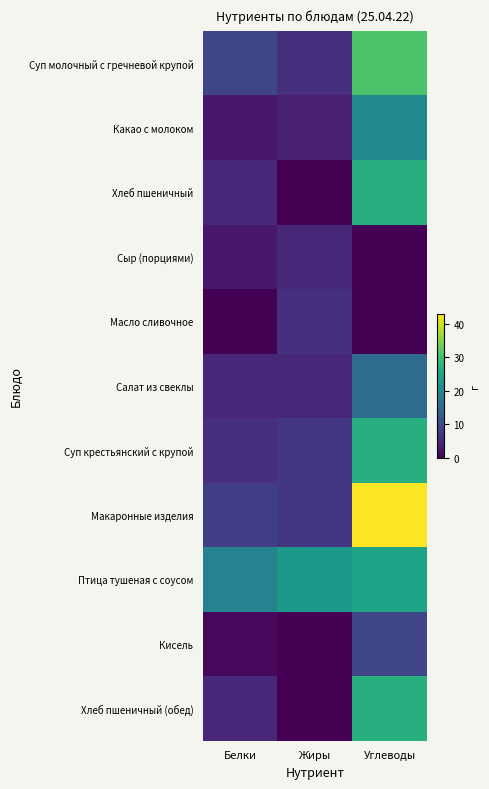

At which category is the sum across all series the highest?

Углеводы